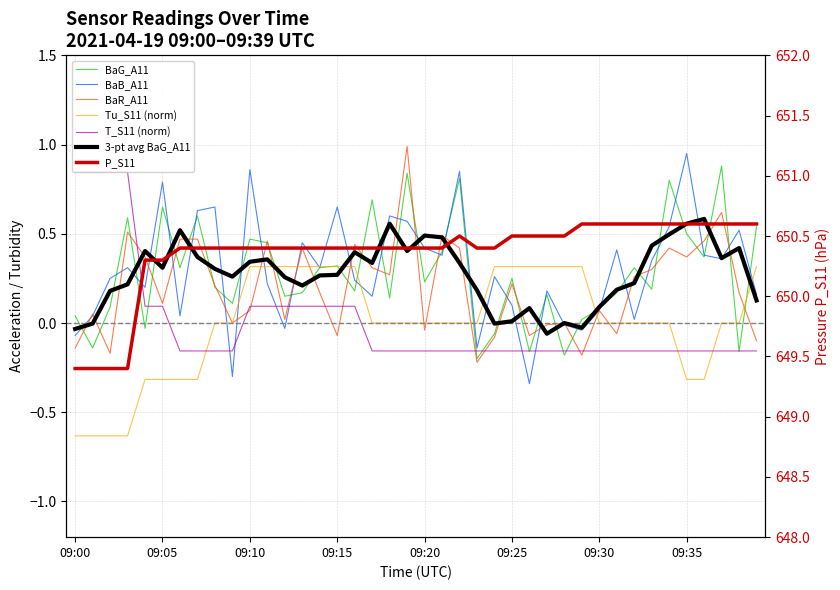

Which series changed the most between 09:09 and 09:36?

BaB_A11